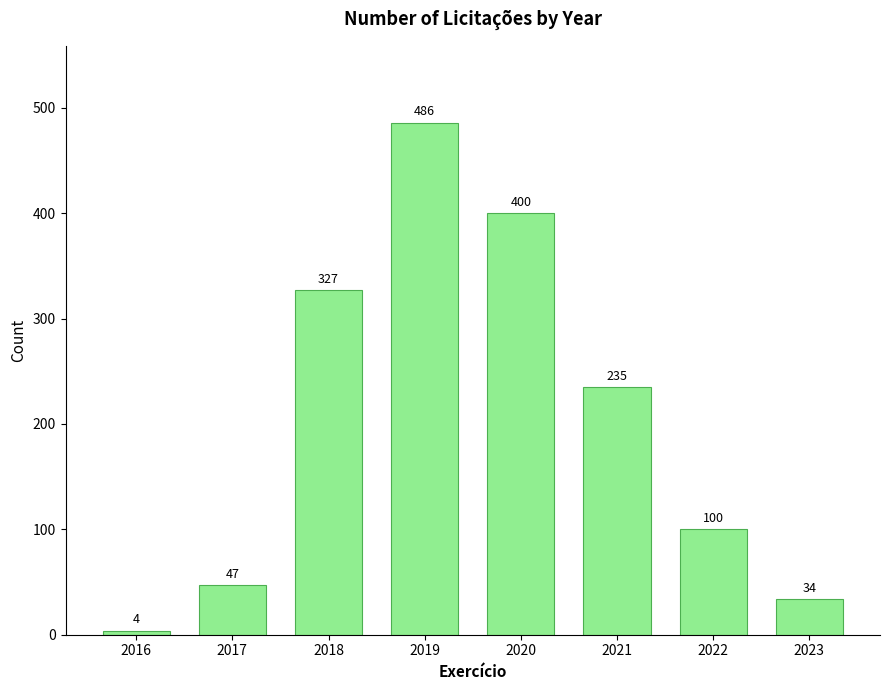

Reading left to right, list all the values displayed in this chart.

4	47	327	486	400	235	100	34